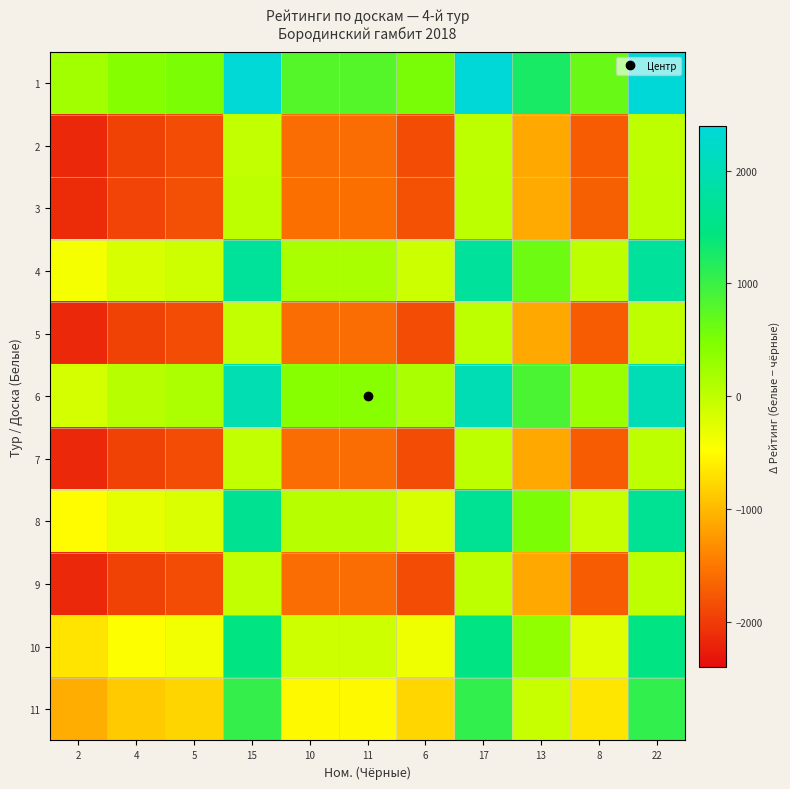

What is the spread (max minus min) of values at 4?

2379